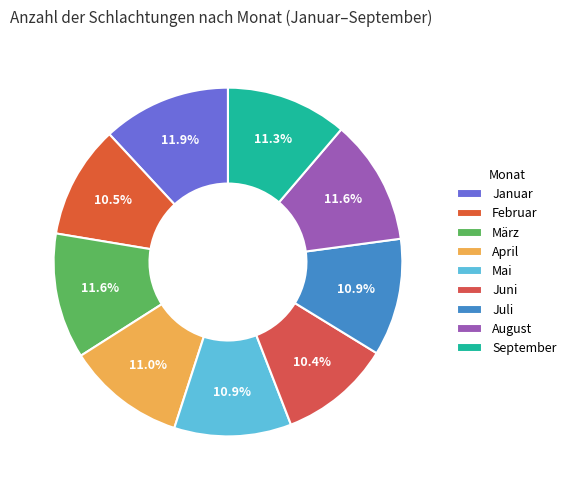

To the nearest percent, what is the combined percentage of Mai and März?

23%